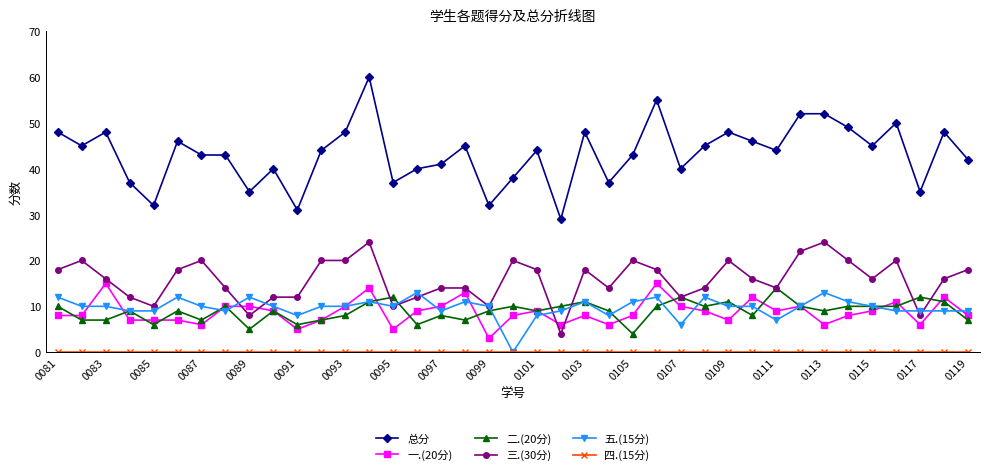

True or false: 五.(15分) and 总分 intersect in this chart.

False